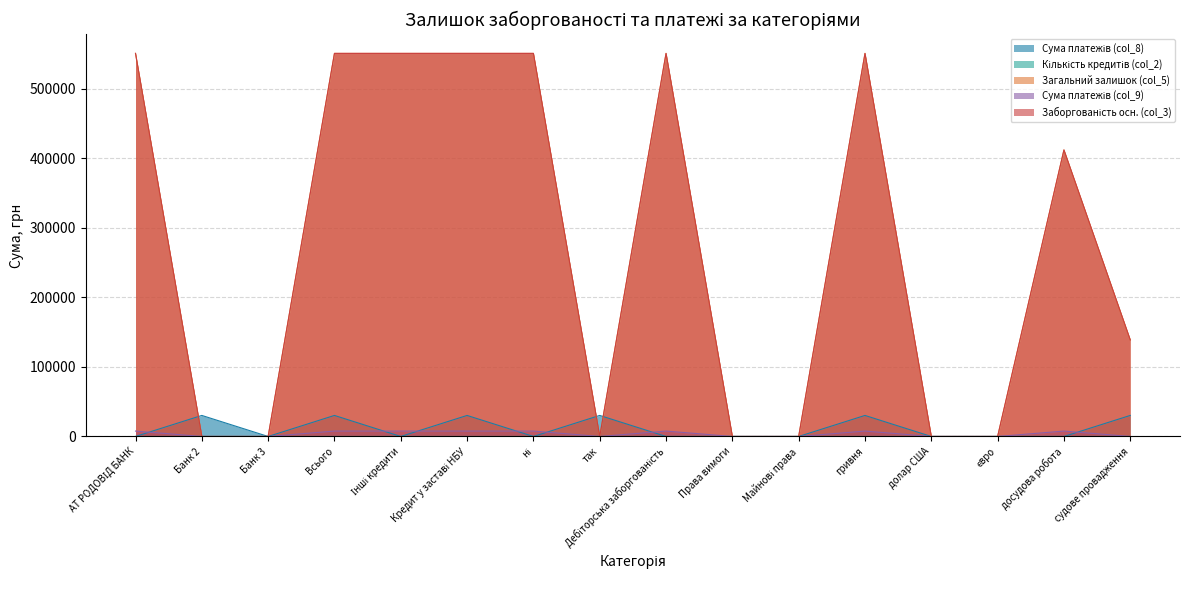

How many interior local valleys does the Заборгованість осн. (col_3) series have?

1